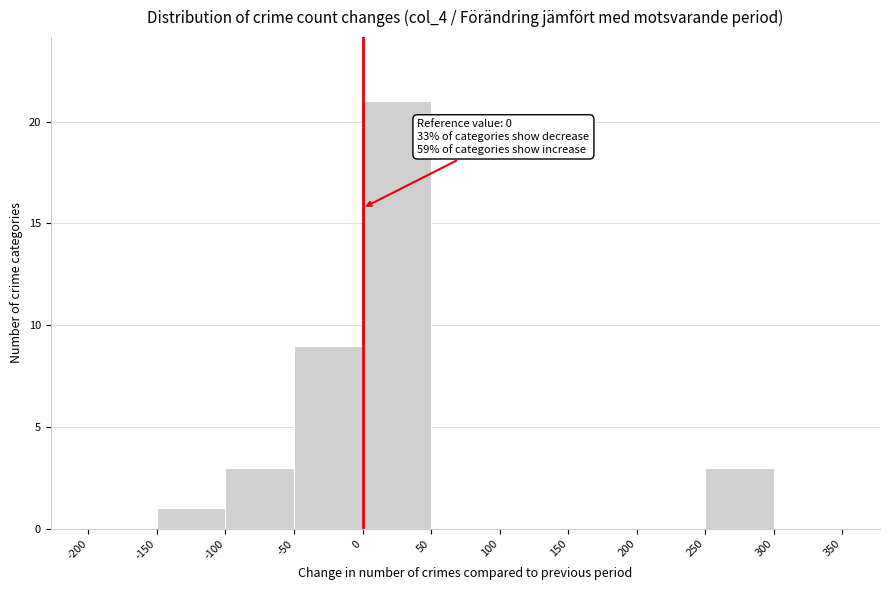

Over which range of the x-axis is the bar tallest?

0 to 50